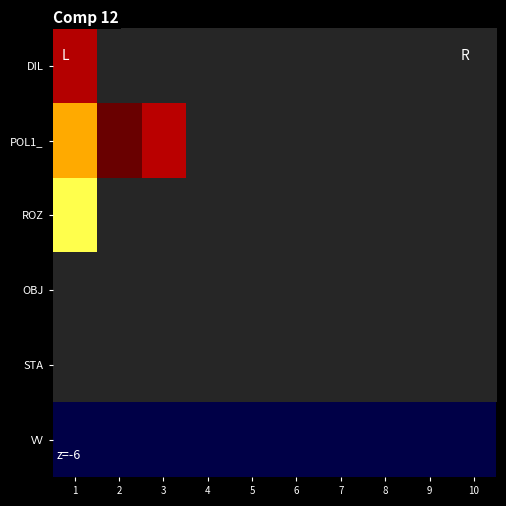

Is the value of DIL at 9 greater than the value of ROZ at 1?

No